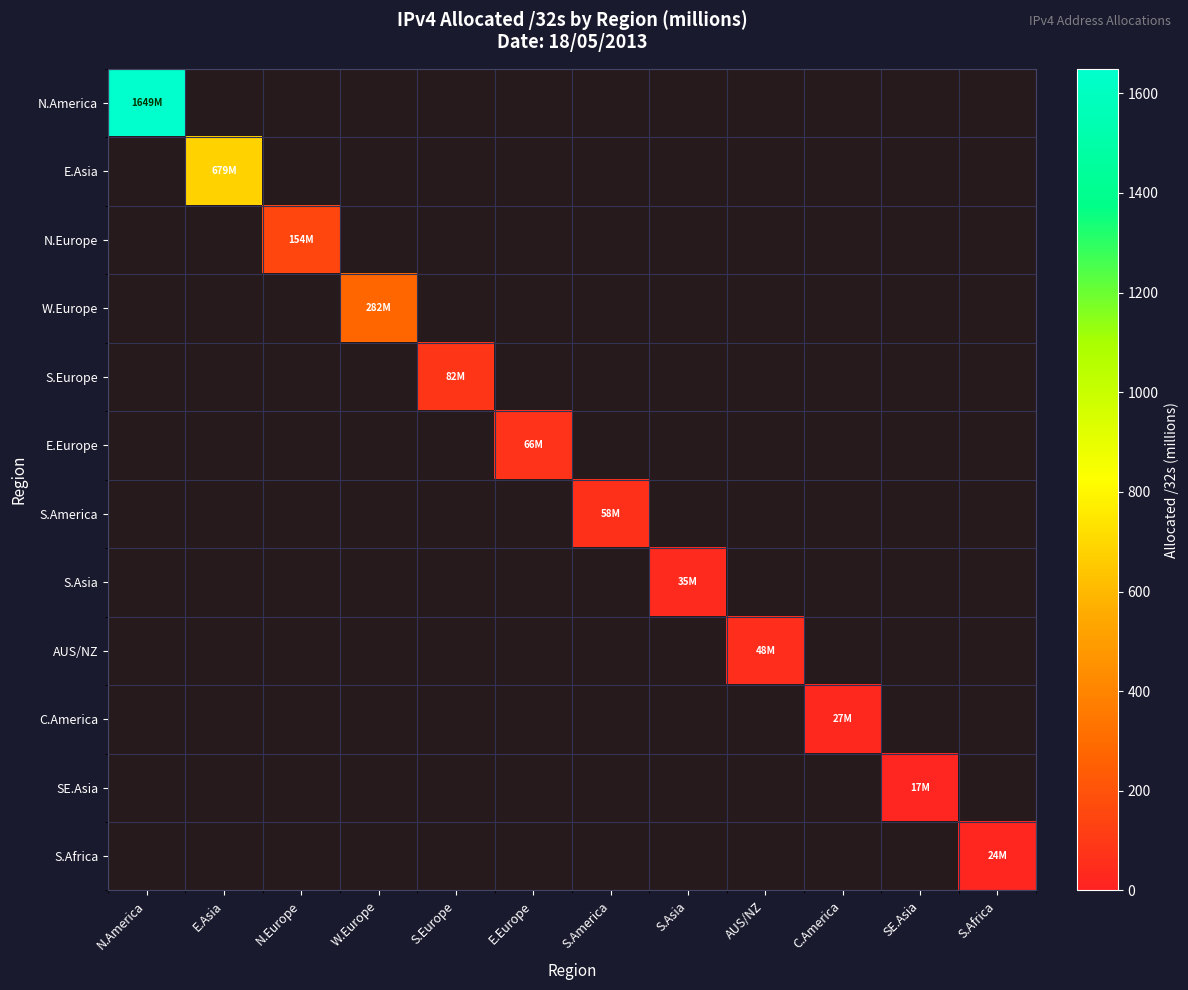

Count the number of data series in this chart.

12